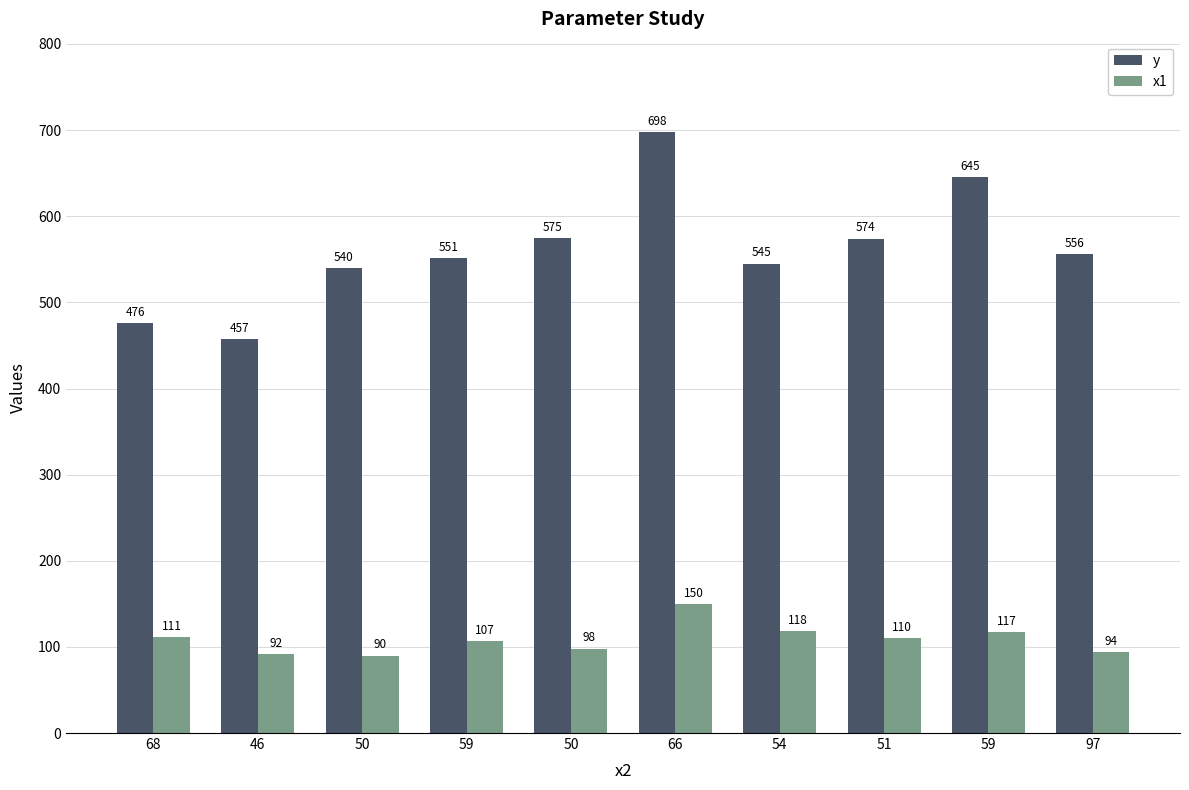

What is the smallest value displayed?

90